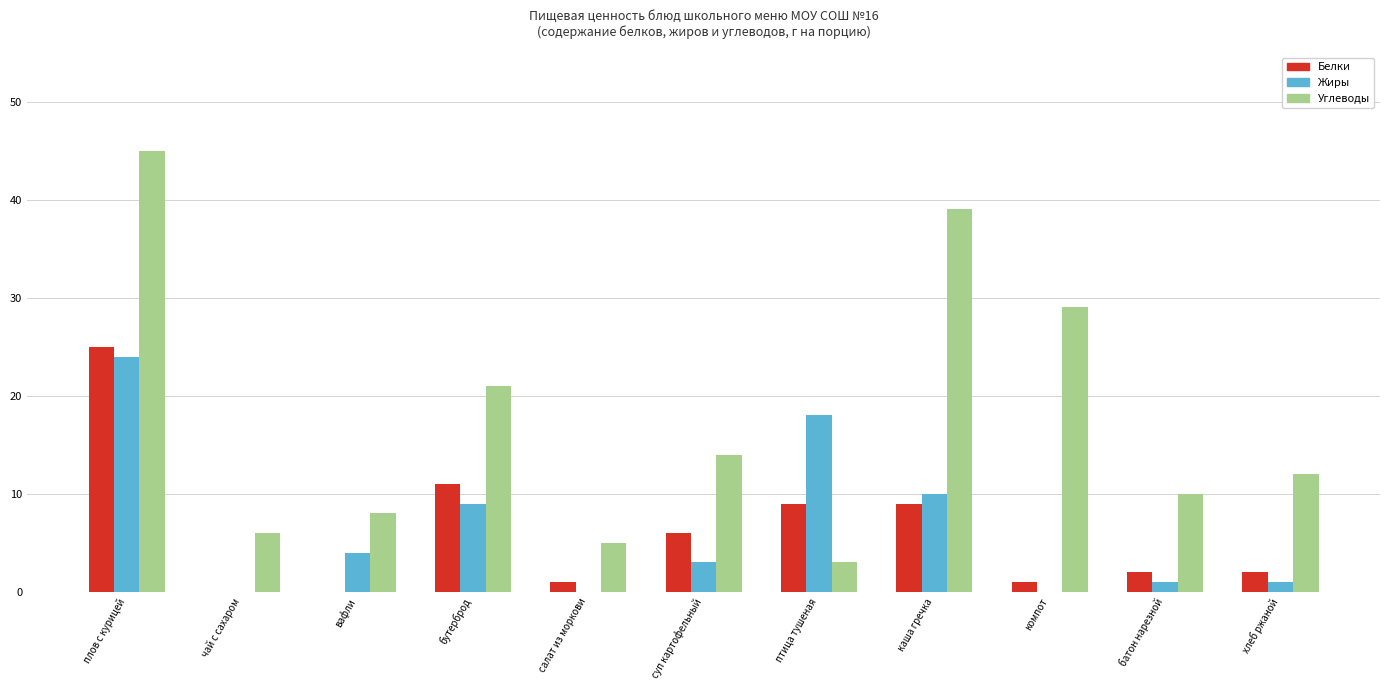

True or false: Углеводы has a value of 3 at птица тушеная.

True